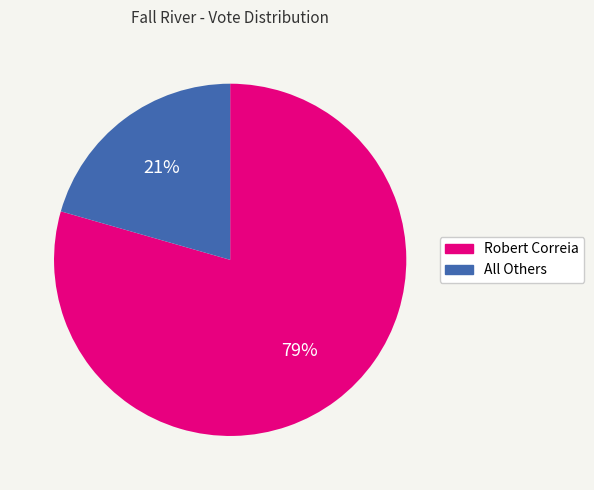

To the nearest percent, what portion does All Others represent?

21%